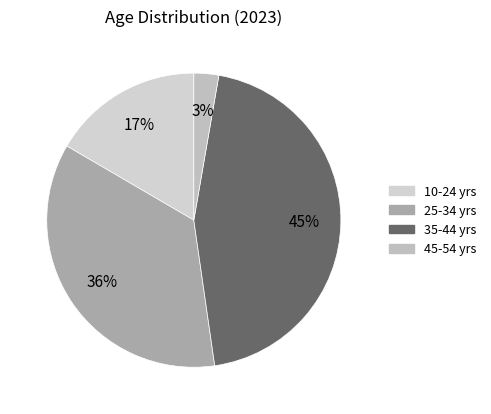

Count the number of slices in the pie.

4